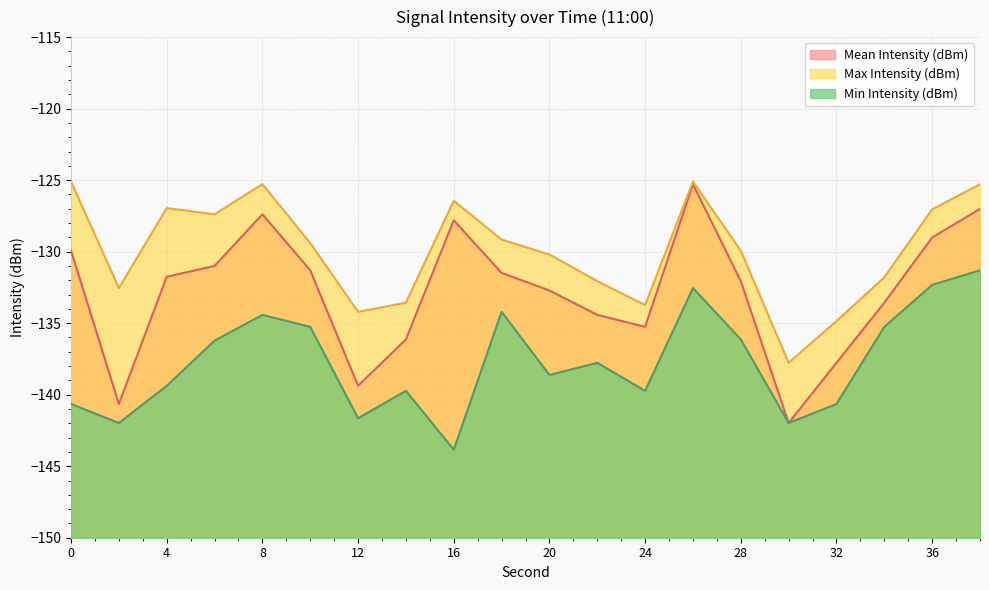

Which series has the largest range (max minus min)?

Mean Intensity (dBm)